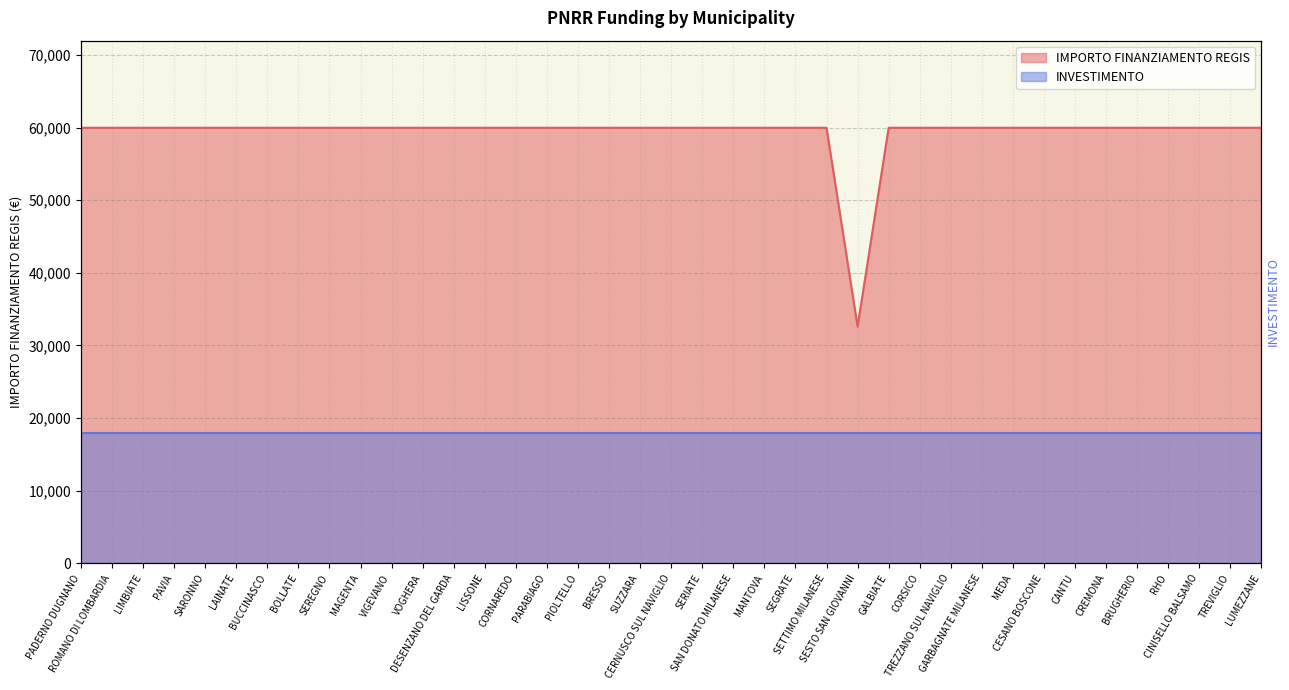

What position from the left is VOGHERA?

12